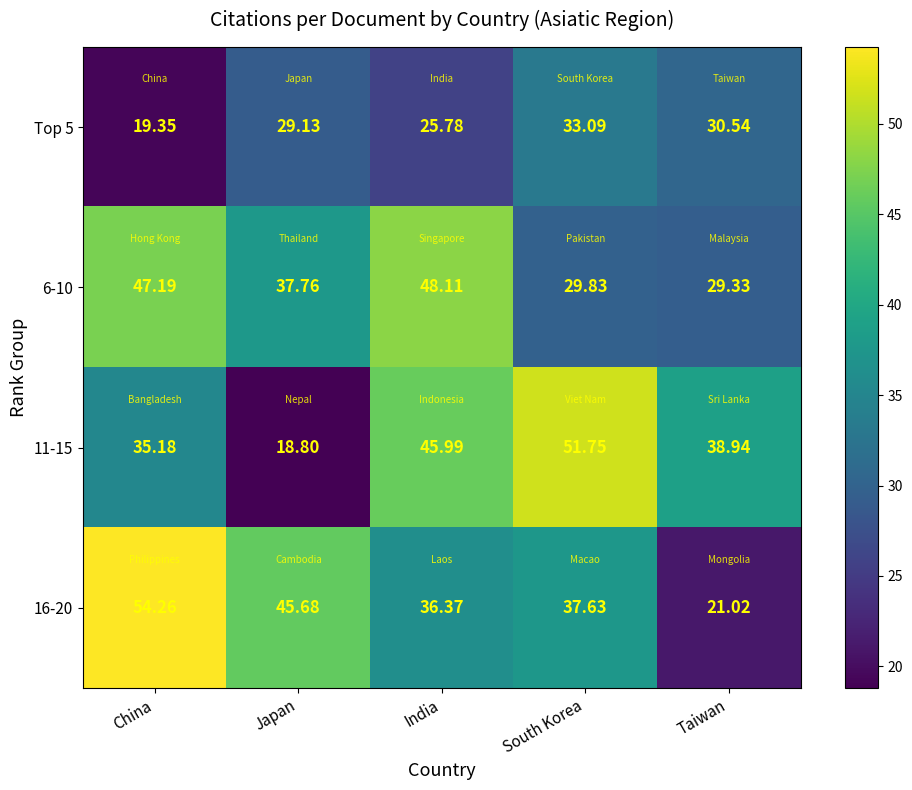

Is the value of Top 5 at China greater than the value of 6-10 at China?

No